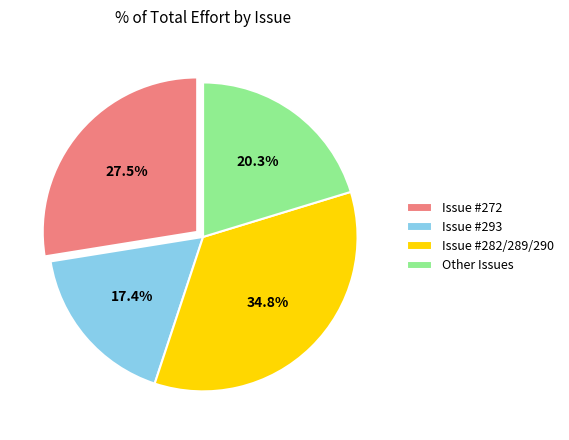

What is the largest slice in the pie chart?

Issue #282/289/290